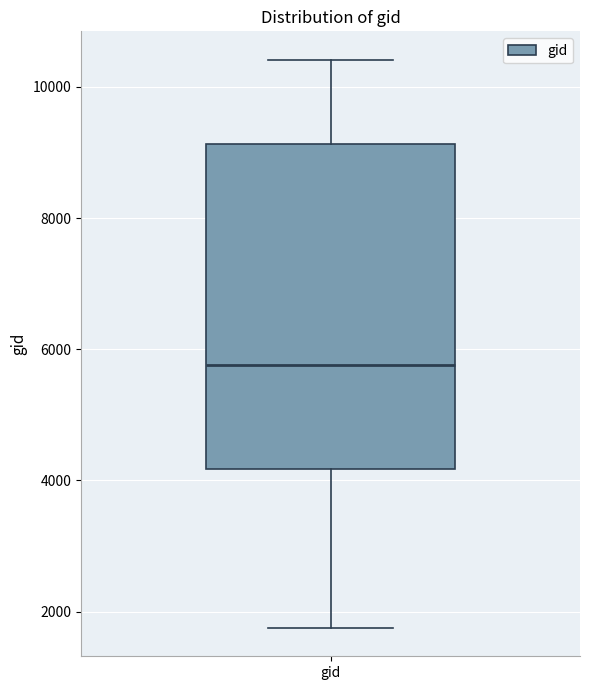

Where is the upper edge of the box for gid on the y-axis? The values are not printed on the chart, so give them approximately, as read against the axis.

9200